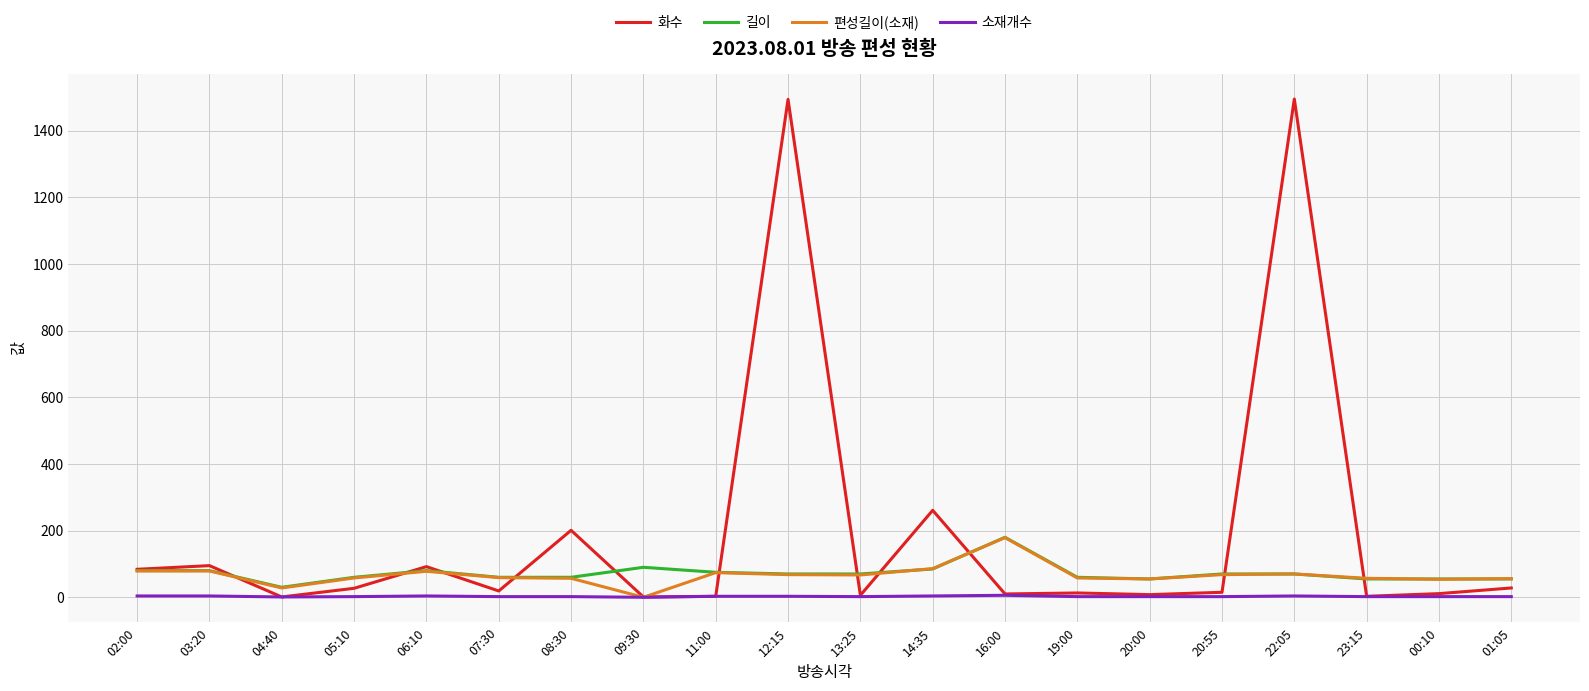

What is the spread (max minus min) of values at 14:35?

257